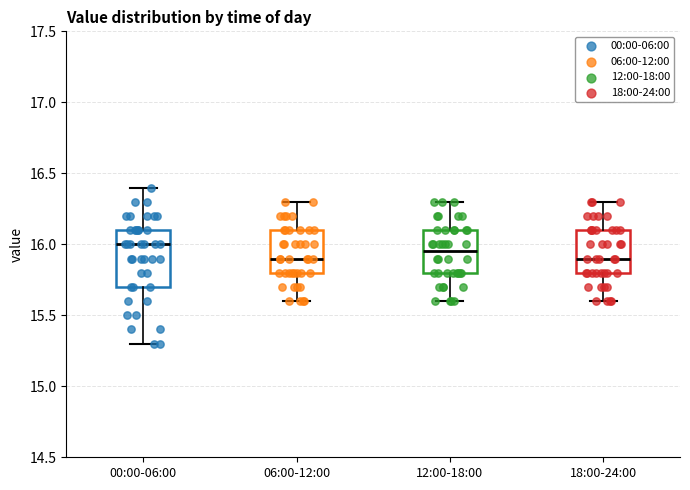

Which box has the highest median line?

00:00-06:00